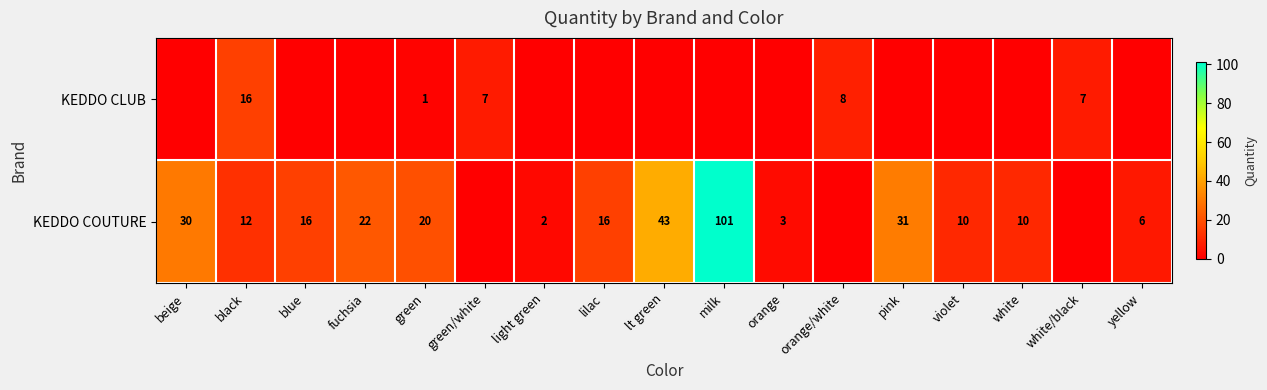

How many series are shown in this chart?

2